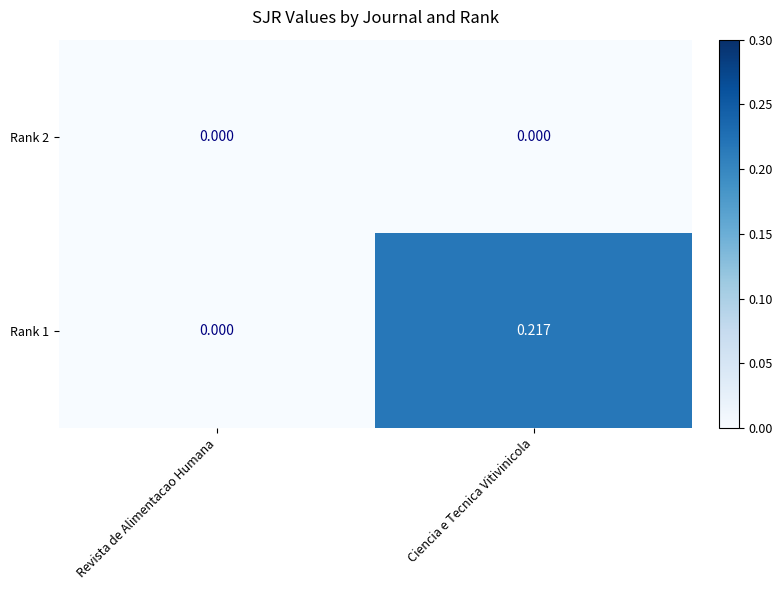

Which category has the lowest value in the Rank 1 series?

Revista de Alimentacao Humana